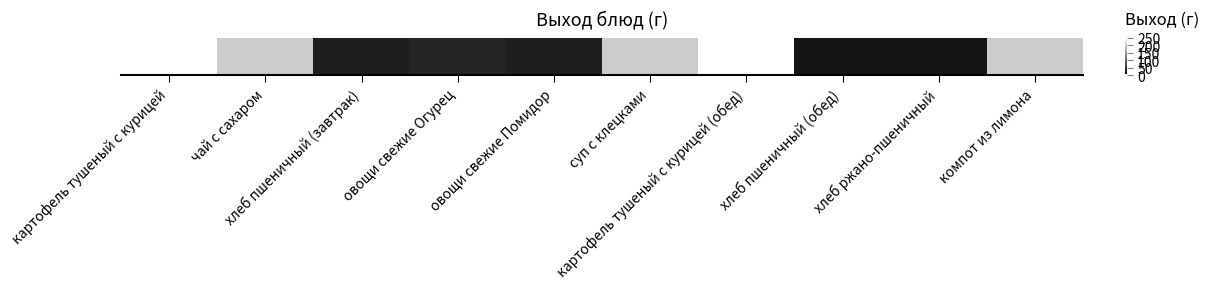

At which label does the data first exceed 200?

картофель тушеный с курицей